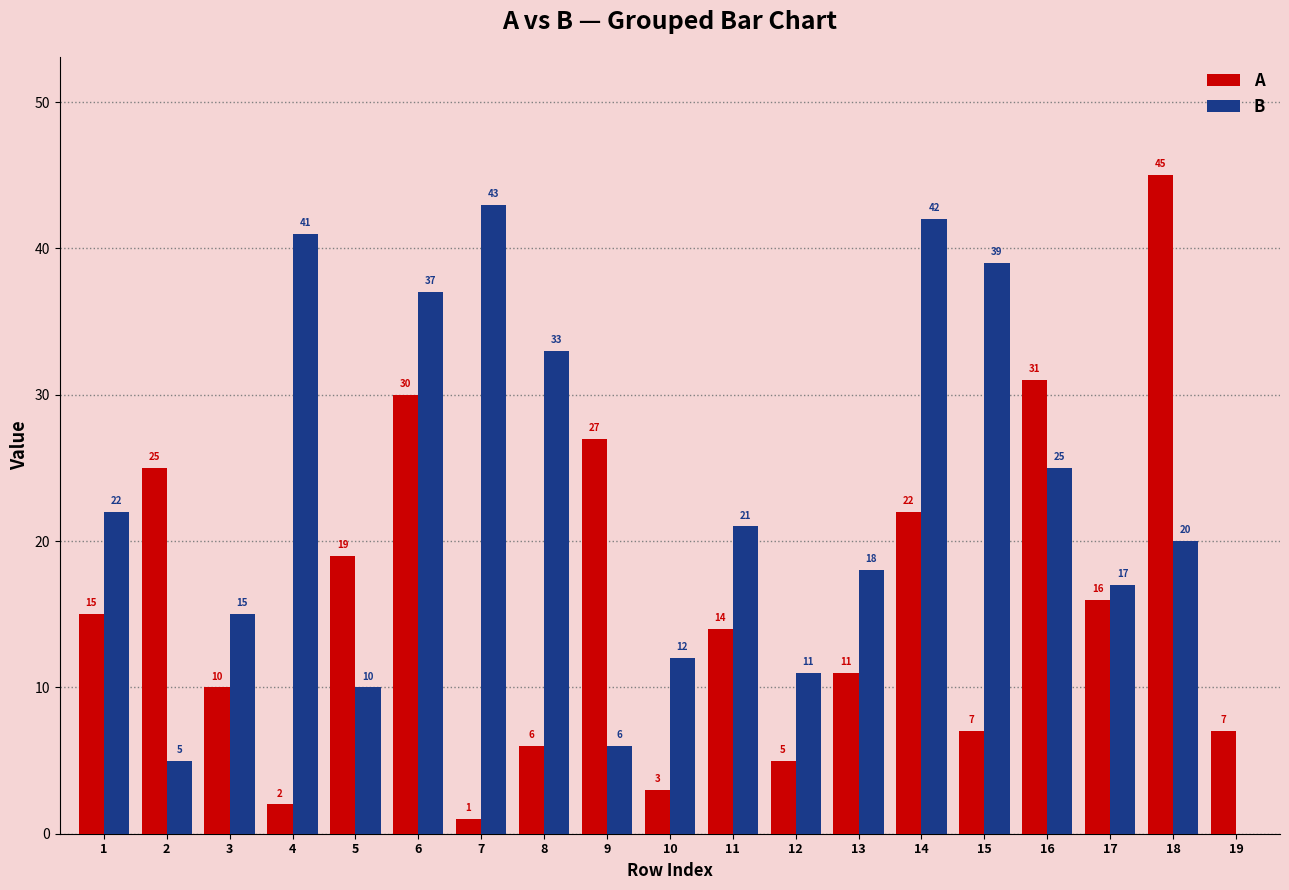

True or false: A has a value of 1 at 10.

False